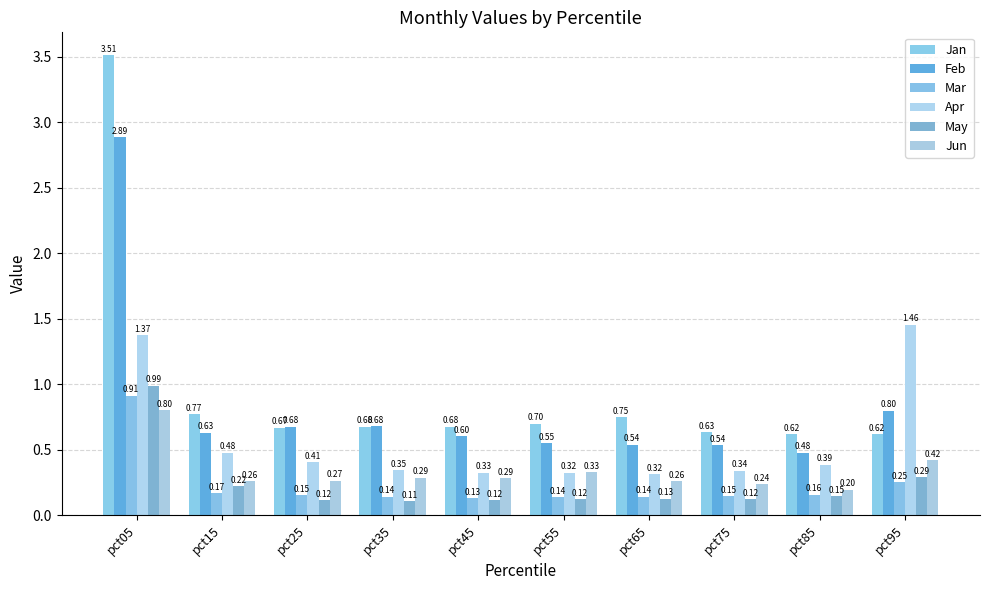

What is the value of the Apr bar at the 8th from the left?

0.3